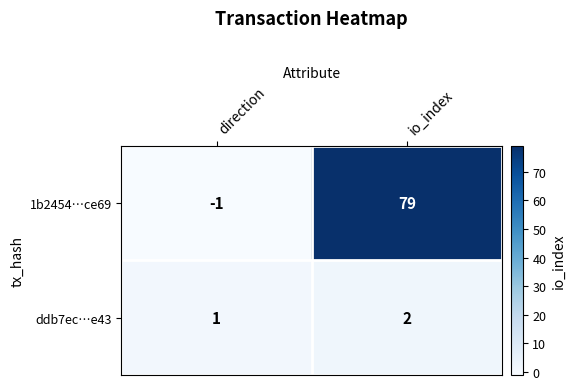

Is it true that 1b2454…ce69 equals 0 at direction?

False